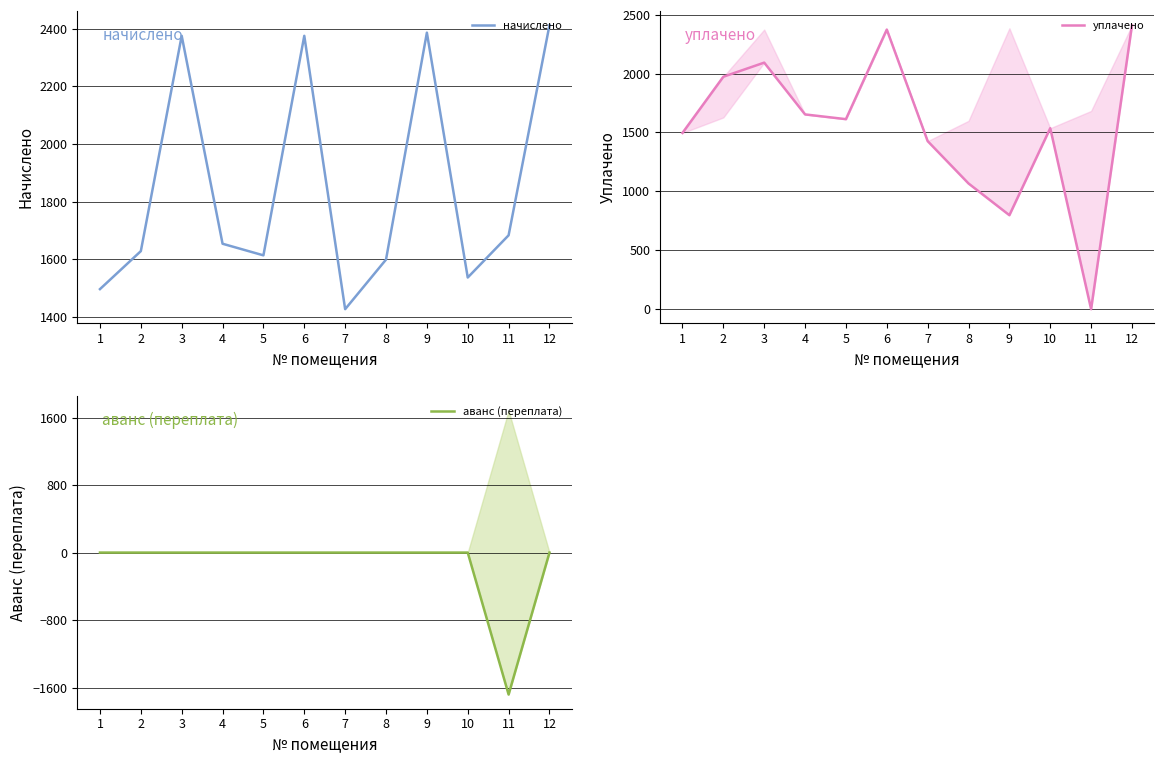

True or false: аванс (переплата) and уплачено intersect in this chart.

False